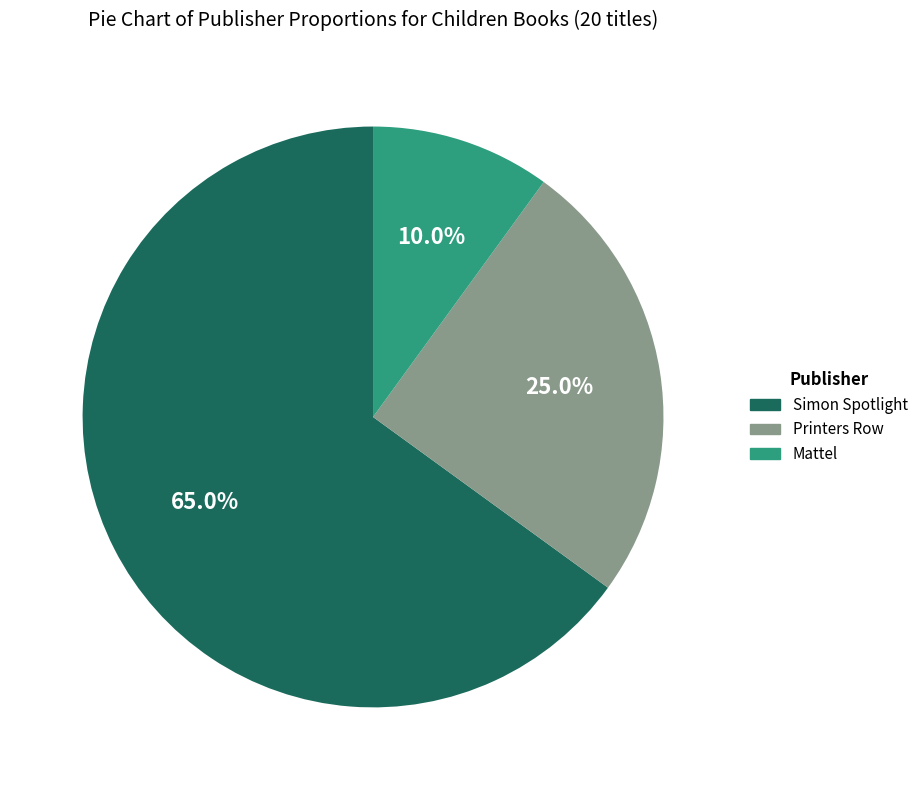

What is the majority slice?

Simon Spotlight